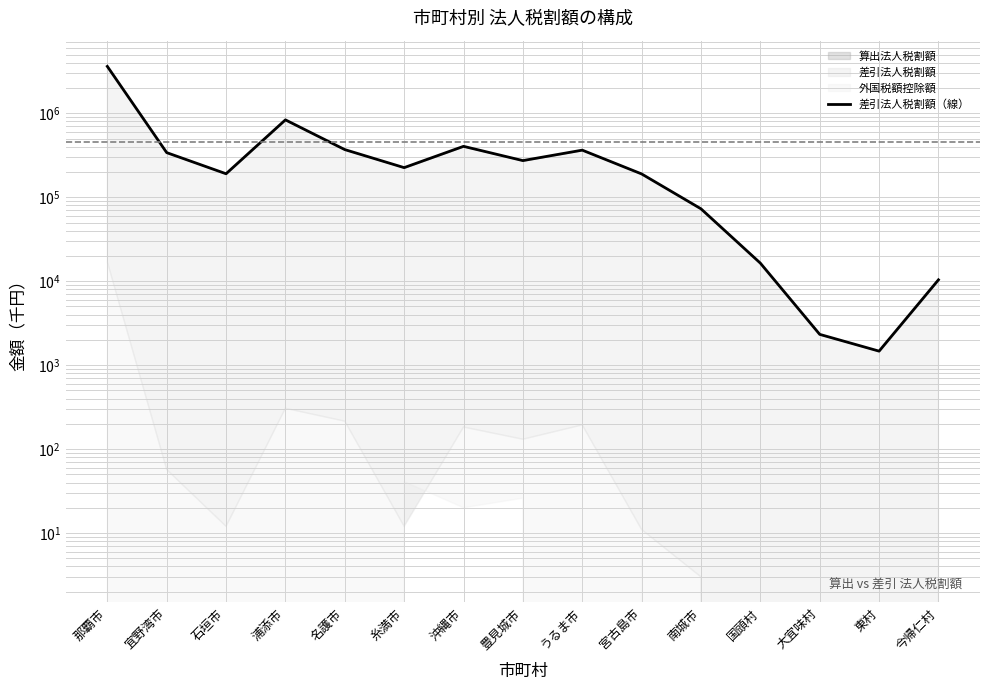

The value at 宜野湾市 is 340237. True or false?

True